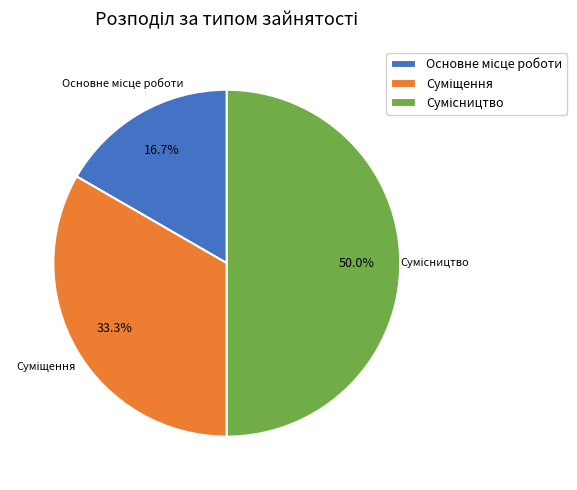

What is the change in value from Основне місце роботи to Суміщення?

+1